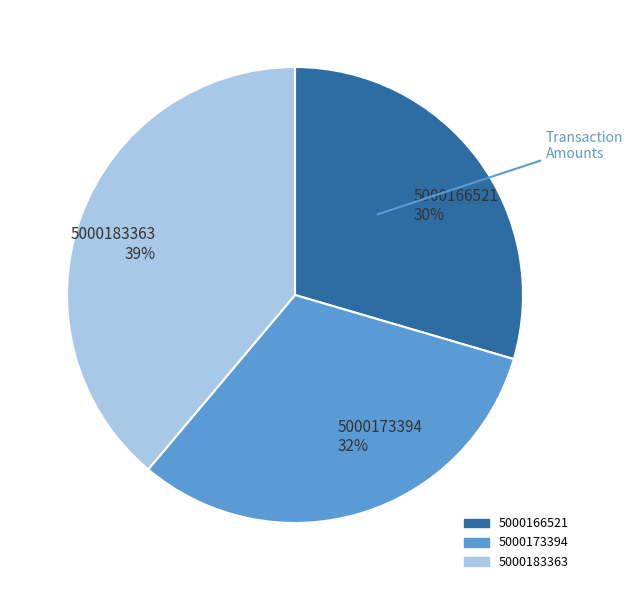

Is it true that 5000183363 is 51% of the pie?

False